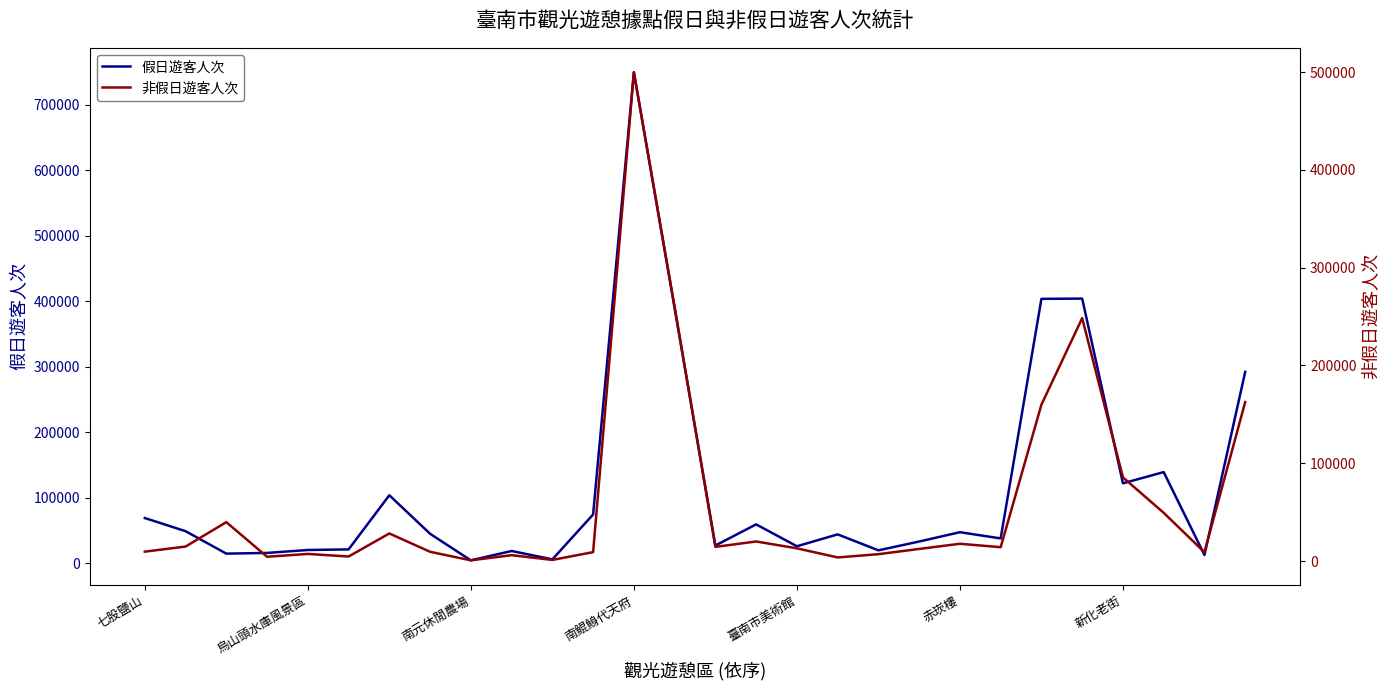

The value of 假日遊客人次 at 11 is 117093. True or false?

False